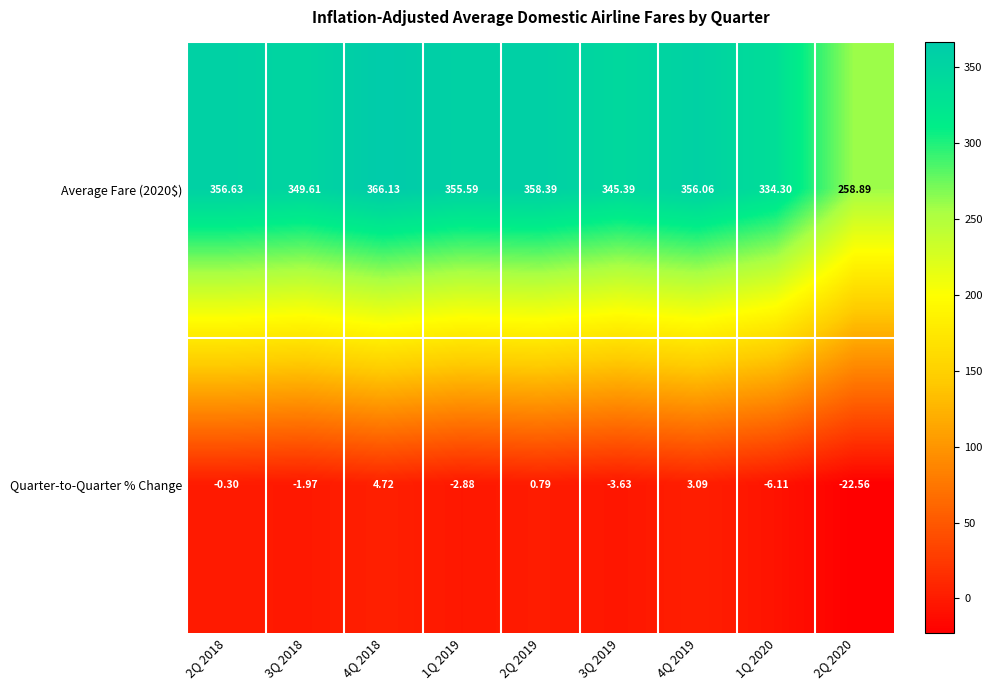

At which category is the sum across all series the highest?

4Q 2018